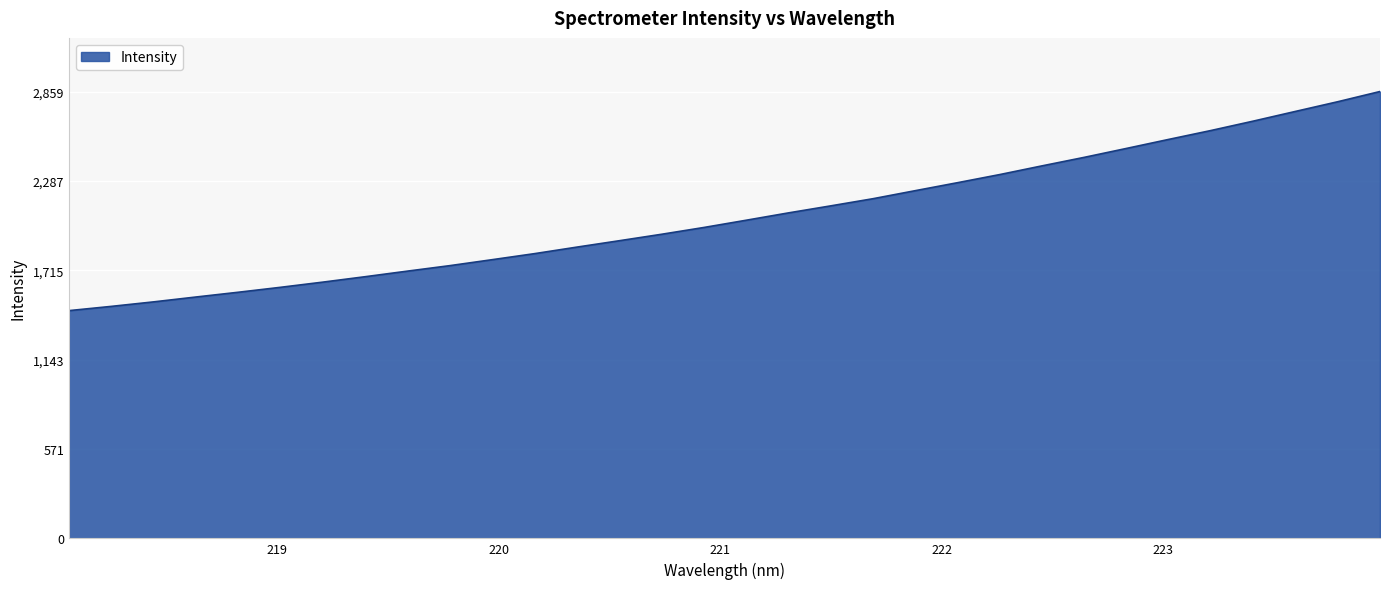

What is the maximum value shown in the chart?

2859.8